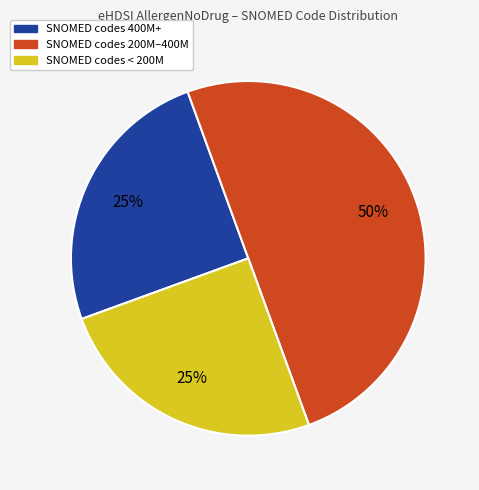

Which has a higher value, SNOMED codes 400M+ or SNOMED codes 200M–400M?

SNOMED codes 200M–400M